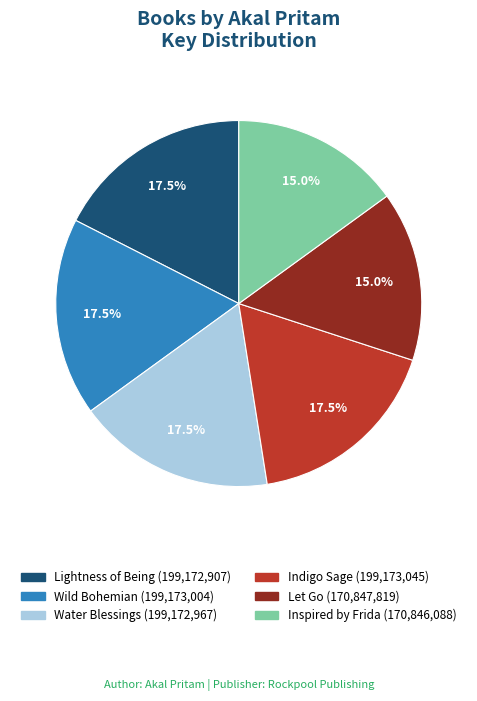

Count the number of slices in the pie.

6